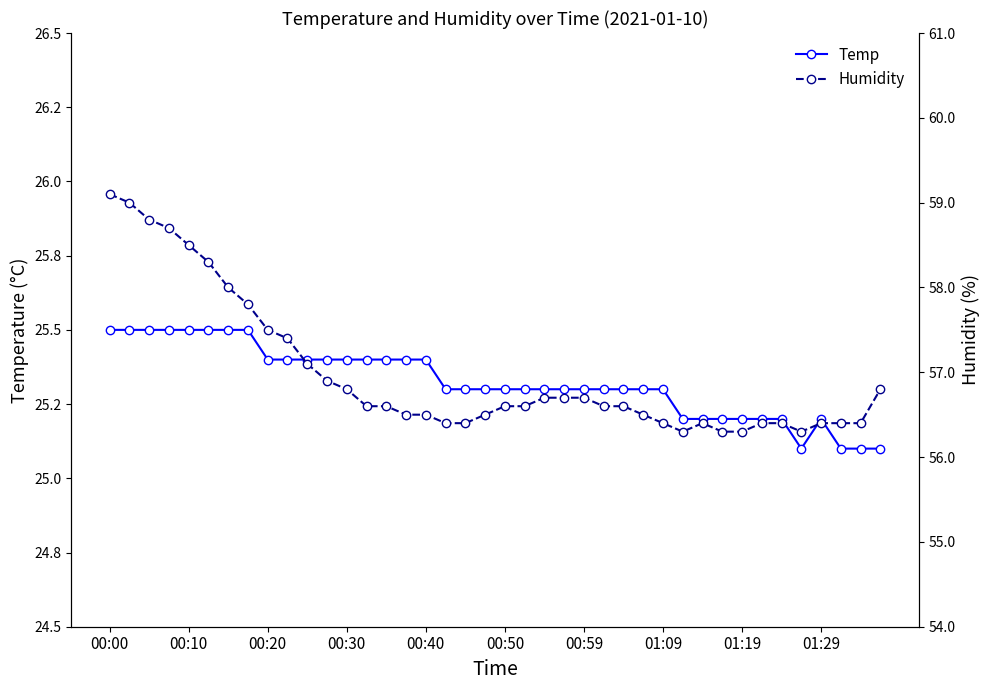

What is the difference between the maximum and minimum values in the Humidity series?

2.8